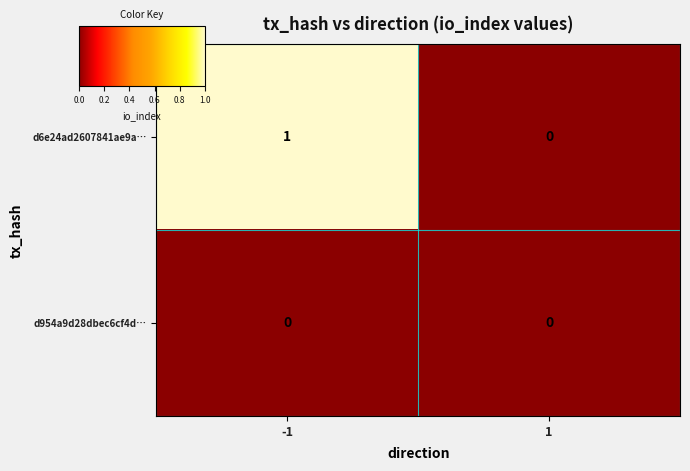

Which series has the largest range (max minus min)?

d6e24ad2607841ae9a…